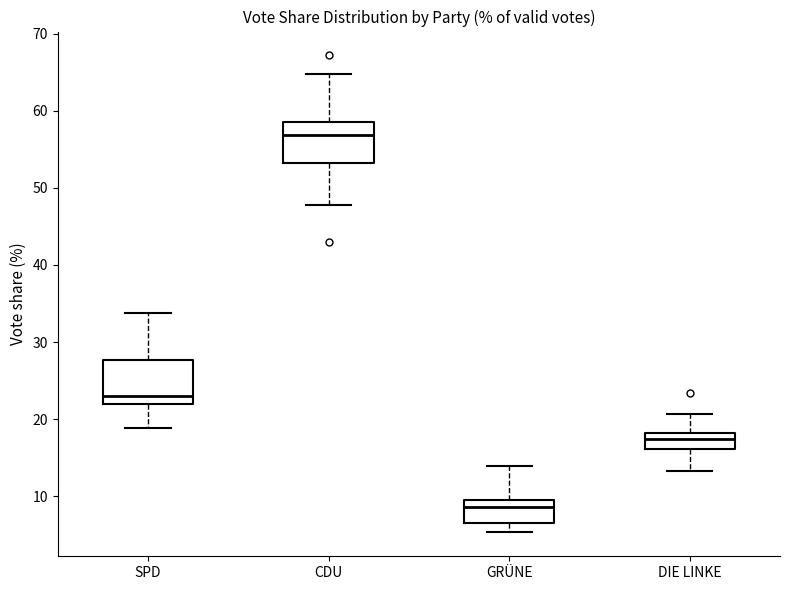

Where is the lower edge of the box for DIE LINKE on the y-axis? The values are not printed on the chart, so give them approximately, as read against the axis.

16